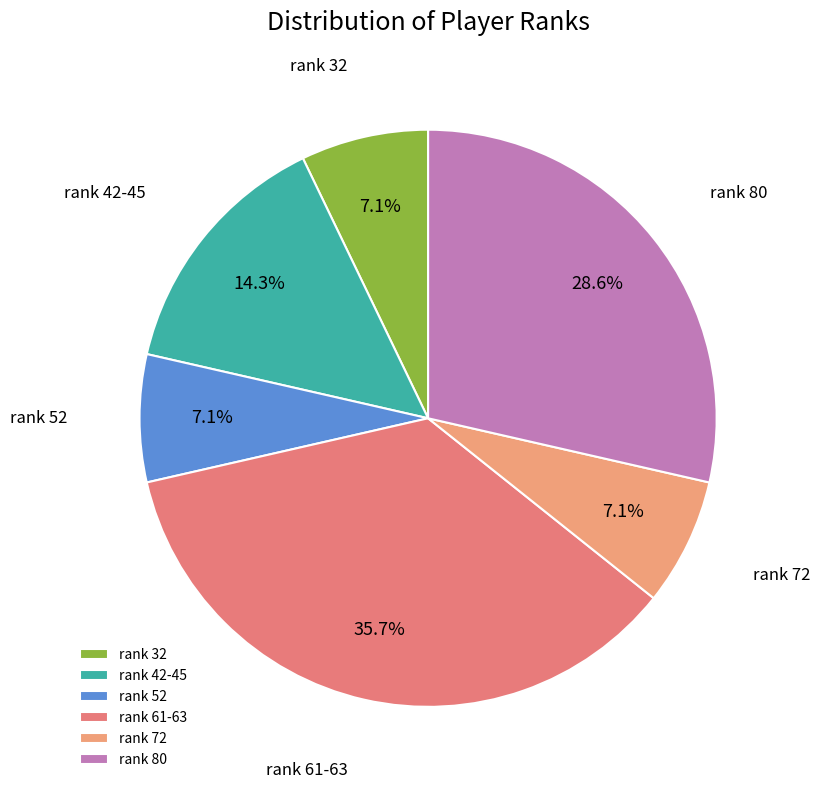

What is the ratio of the value at rank 61-63 to the value at rank 80?

1.2